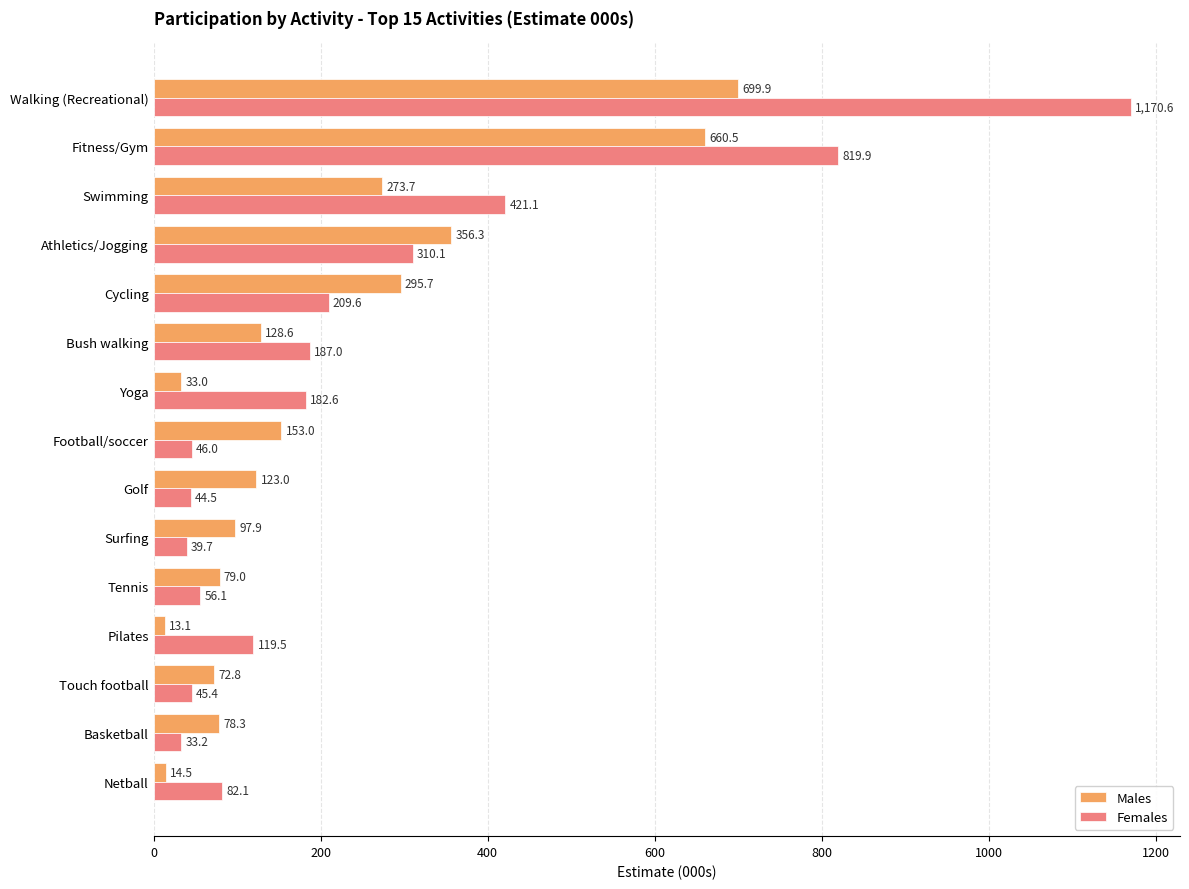

Which category has the lowest value in the Males series?

Pilates